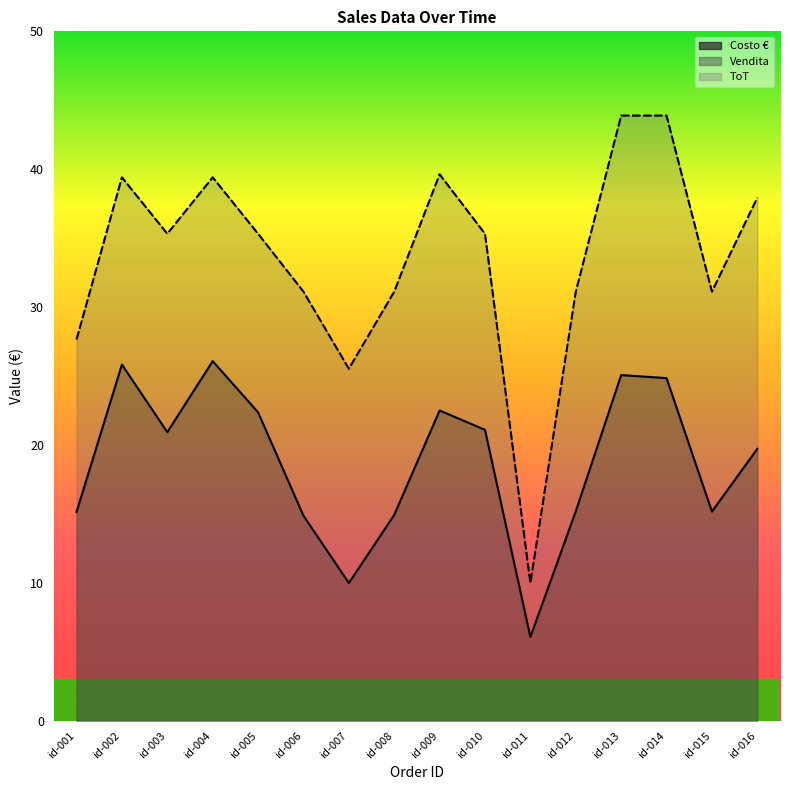

Reading left to right, what are all the values shown in this chart?

Costo €: id-001=15.2	id-002=25.8	id-003=20.9	id-004=26.1	id-005=22.4	id-006=14.9	id-007=10.0	id-008=14.9	id-009=22.5	id-010=21.1	id-011=6.1	id-012=15.2	id-013=25.1	id-014=24.9	id-015=15.2	id-016=19.7
Vendita: id-001=27.7	id-002=39.4	id-003=35.3	id-004=39.4	id-005=35.3	id-006=31.1	id-007=25.5	id-008=31.1	id-009=39.6	id-010=35.3	id-011=10.0	id-012=31.1	id-013=43.9	id-014=43.9	id-015=31.1	id-016=37.9
ToT: id-001=27.7	id-002=39.4	id-003=35.3	id-004=39.4	id-005=35.3	id-006=31.1	id-007=25.5	id-008=31.1	id-009=39.6	id-010=35.3	id-011=10.0	id-012=31.1	id-013=43.9	id-014=43.9	id-015=31.1	id-016=37.9